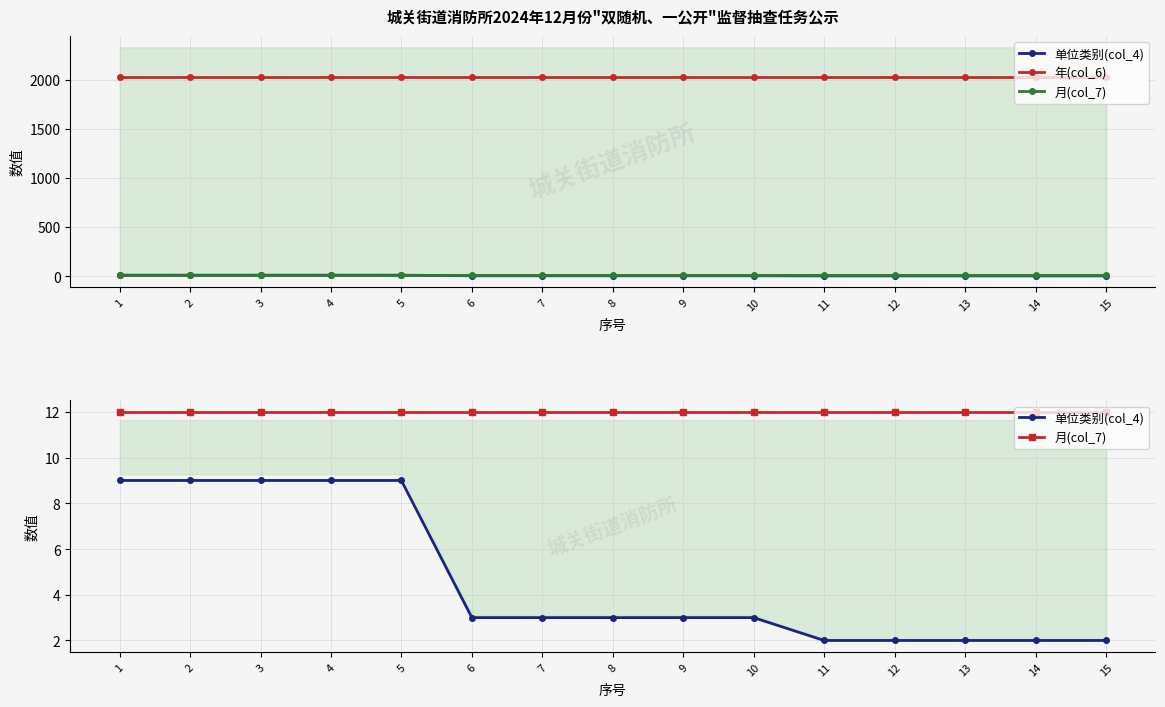

Which category has the highest value in the 年(col_6) series?

1